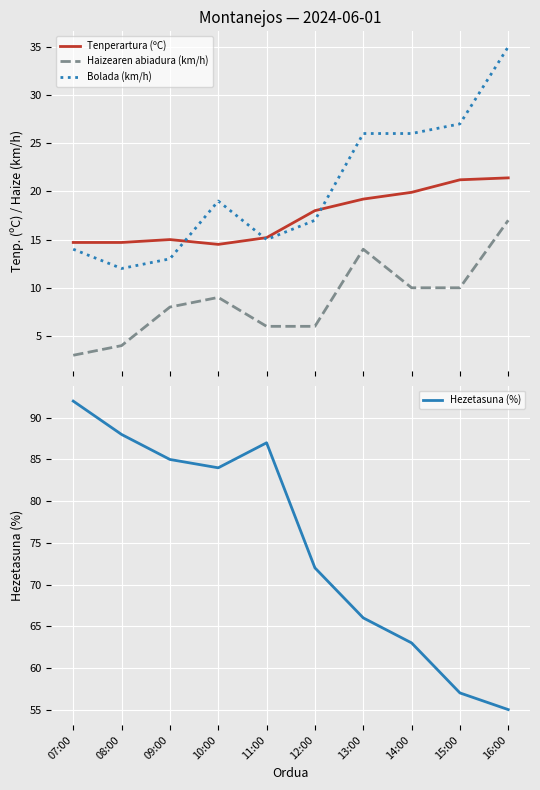

At which category does the chart reach its minimum across all series?

07:00